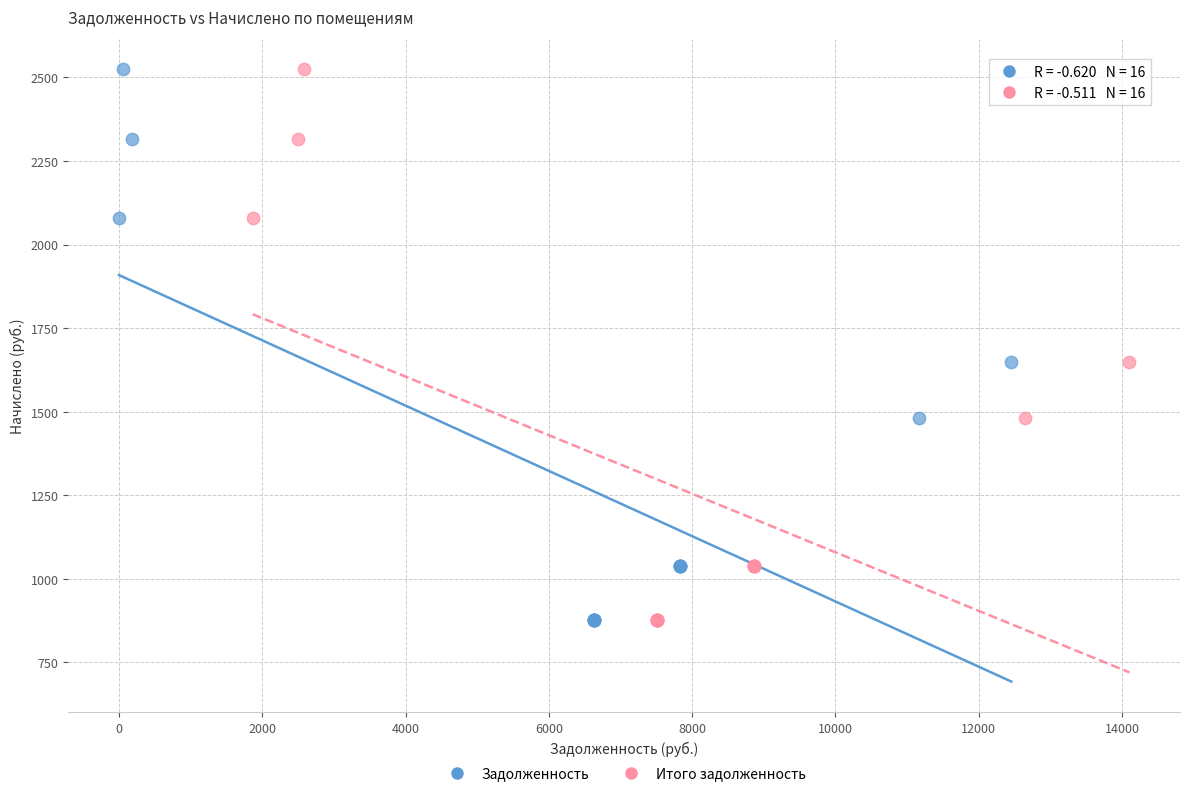

What are all the series names shown in the legend?

Задолженность, Итого задолженность